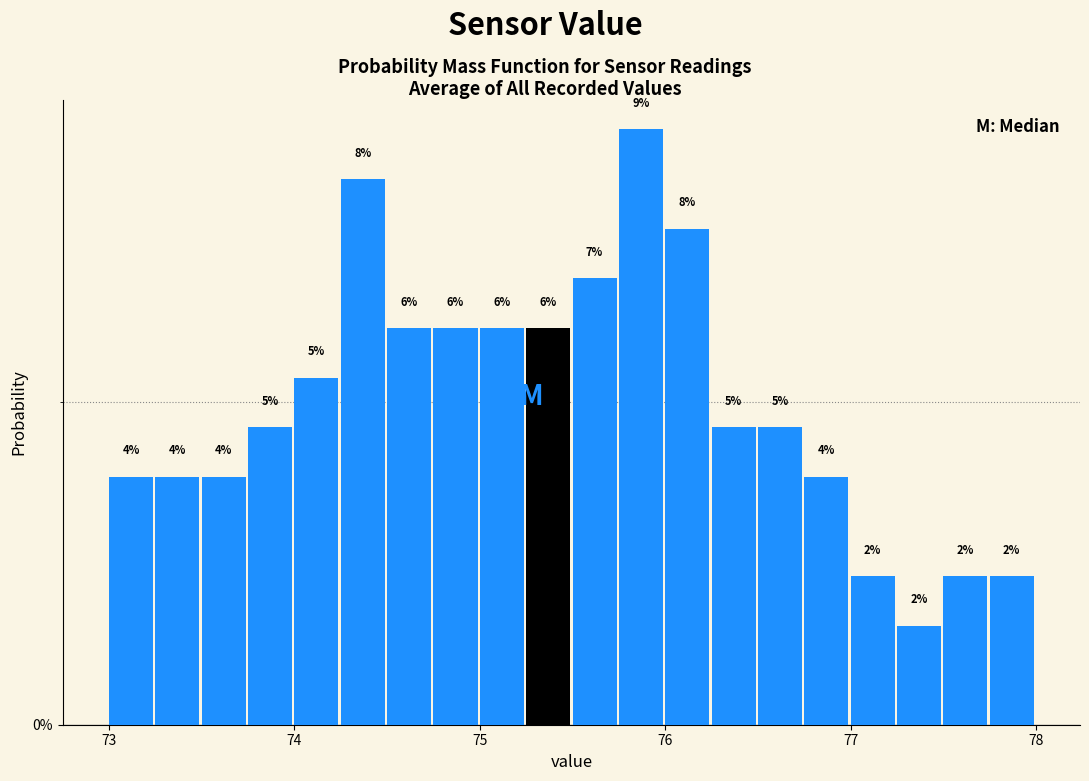

Around what value on the x-axis is the tallest bar? Give the approximate position of its centre, as read against the axis.

75.9